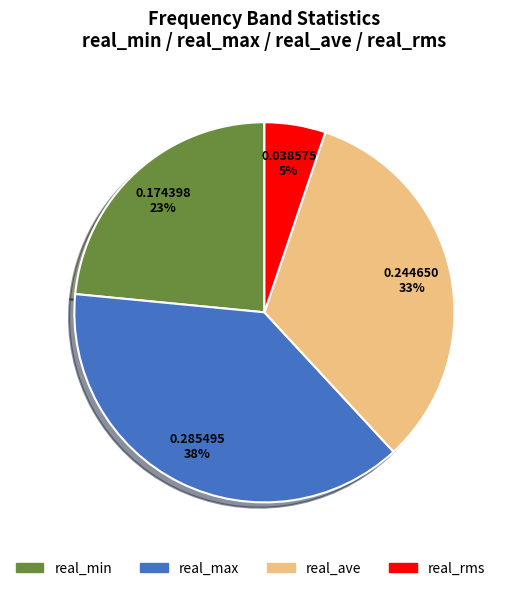

To the nearest percent, what percentage of the pie is real_min?

23%